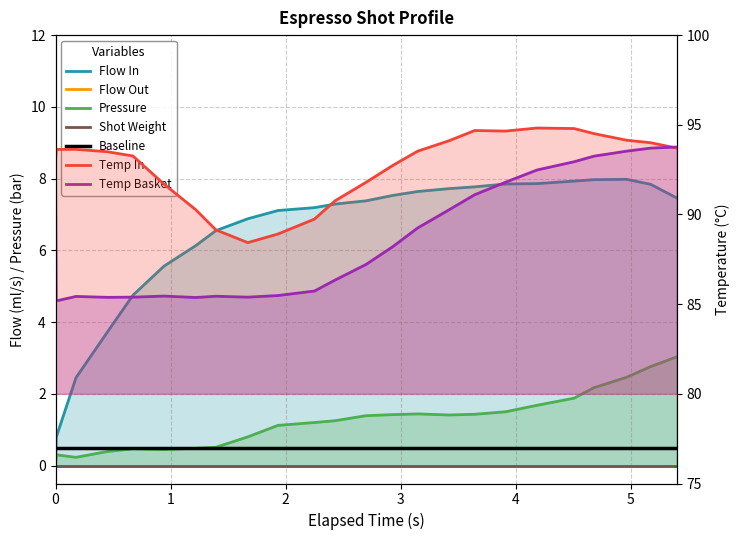

The value of flow_in at 17 is 4.0. True or false?

False